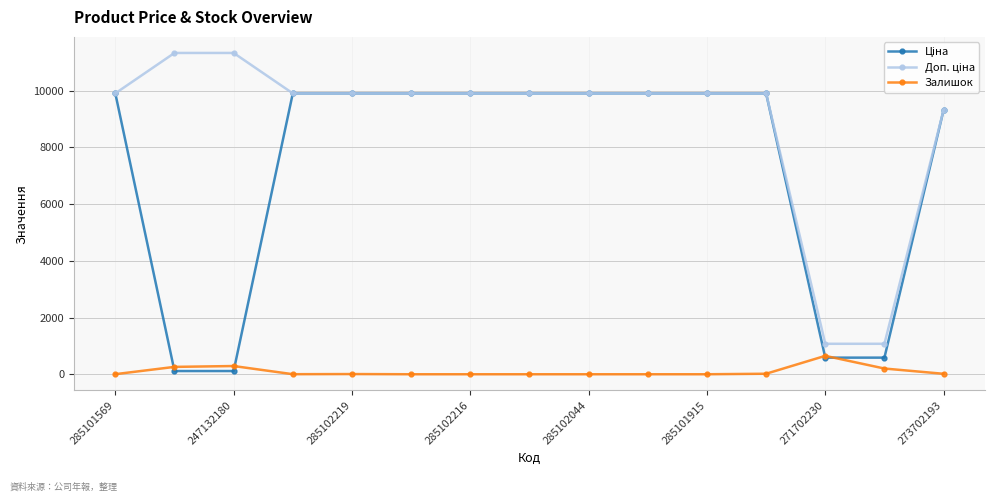

At how many categories does at least one series exceed 4079?

13